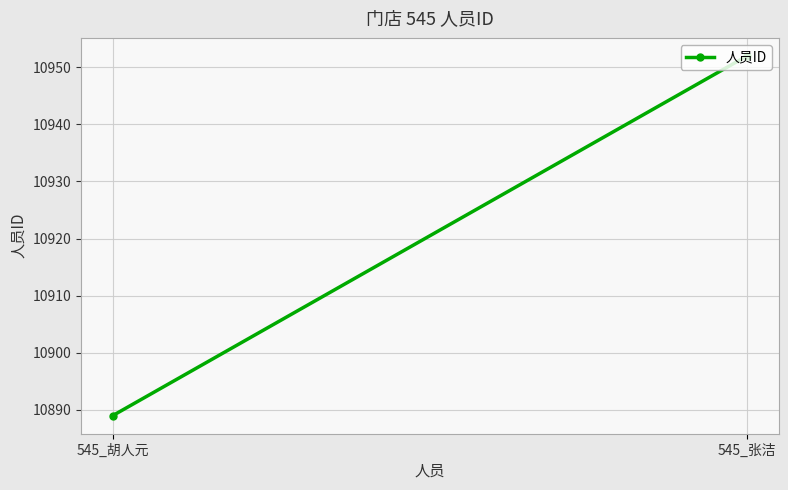

Reading left to right, extract all data points from this chart.

10889	10952